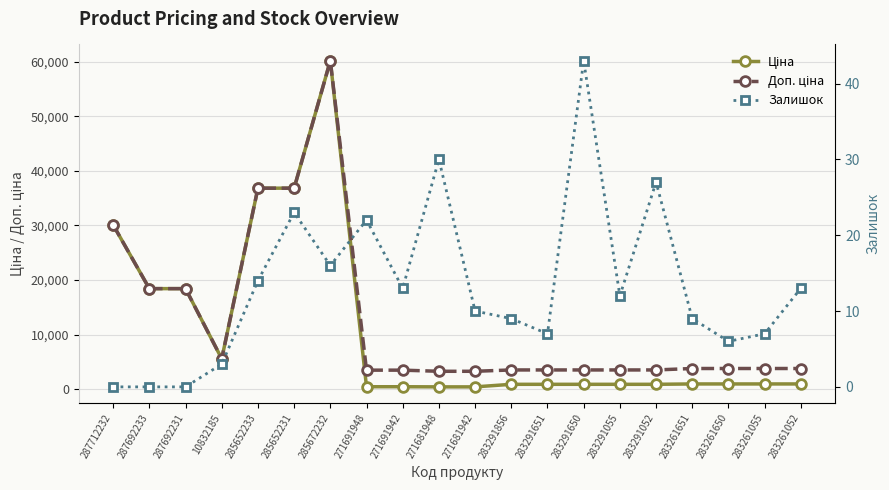

Is the value of Ціна at 287692233 greater than the value of Залишок at 271681948?

Yes